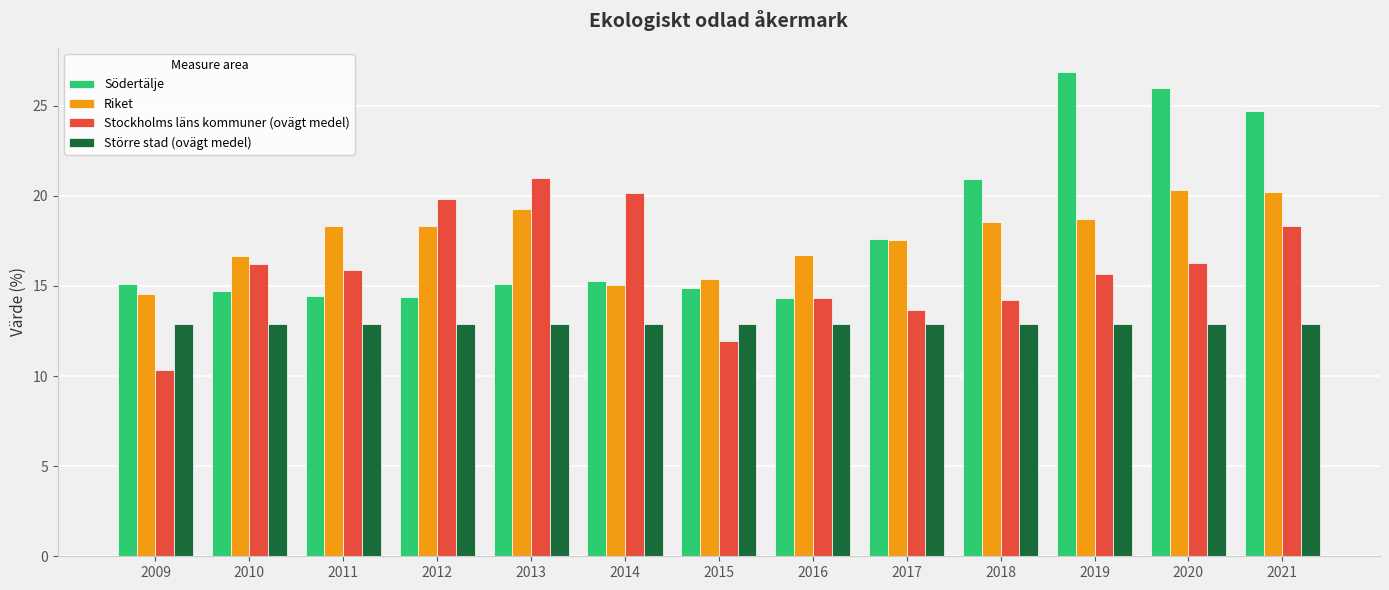

What is the sum of all Riket values?

229.7